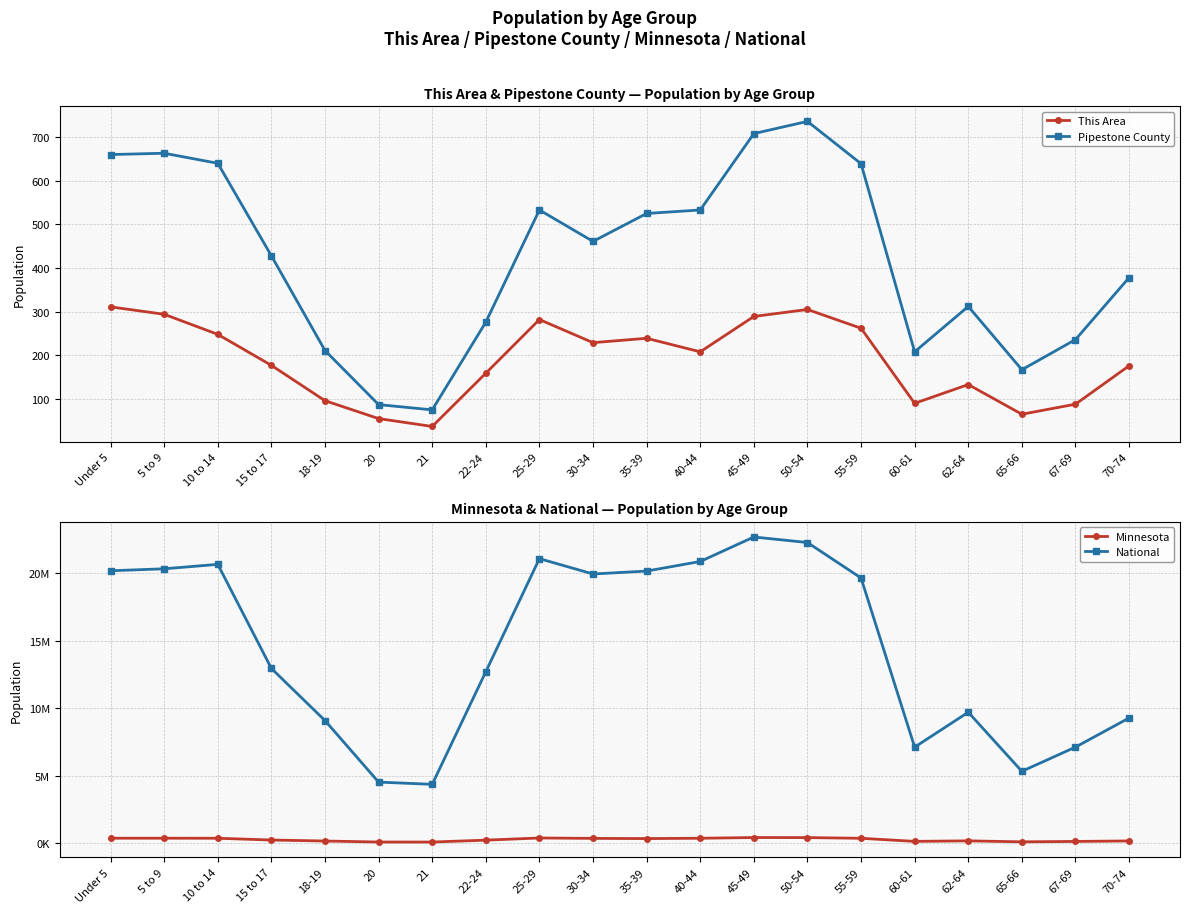

True or false: National has a value of 9086089 at 18-19.

True